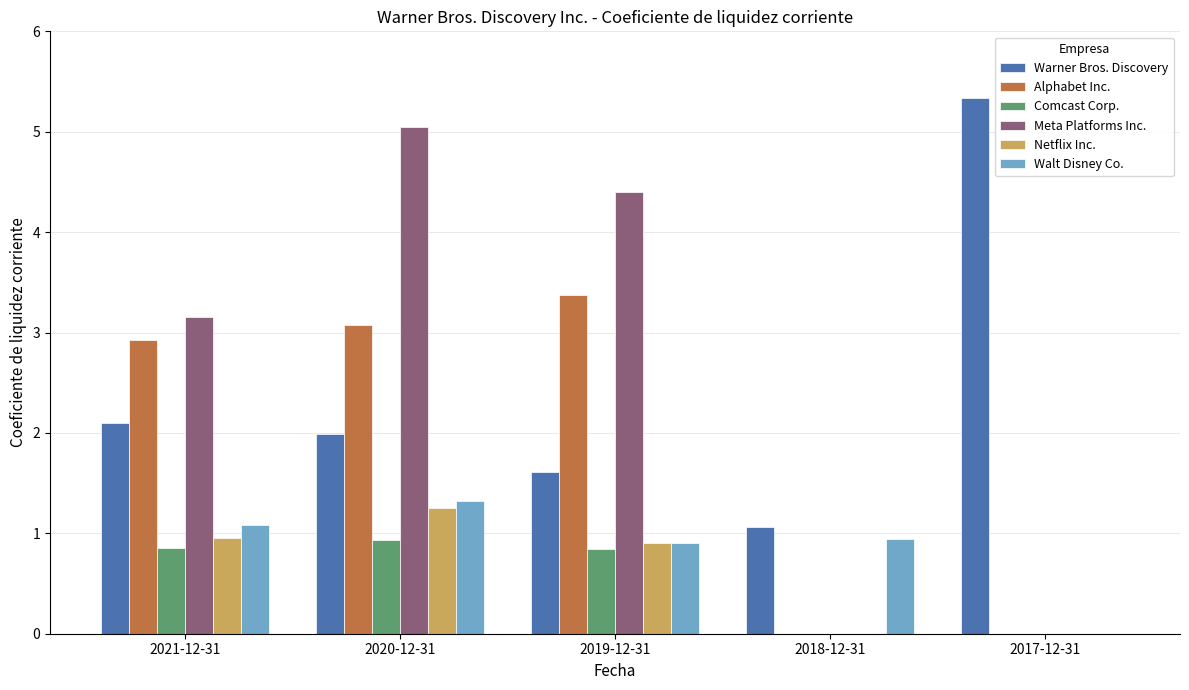

Which category has the highest value in the Meta Platforms Inc. series?

2020-12-31